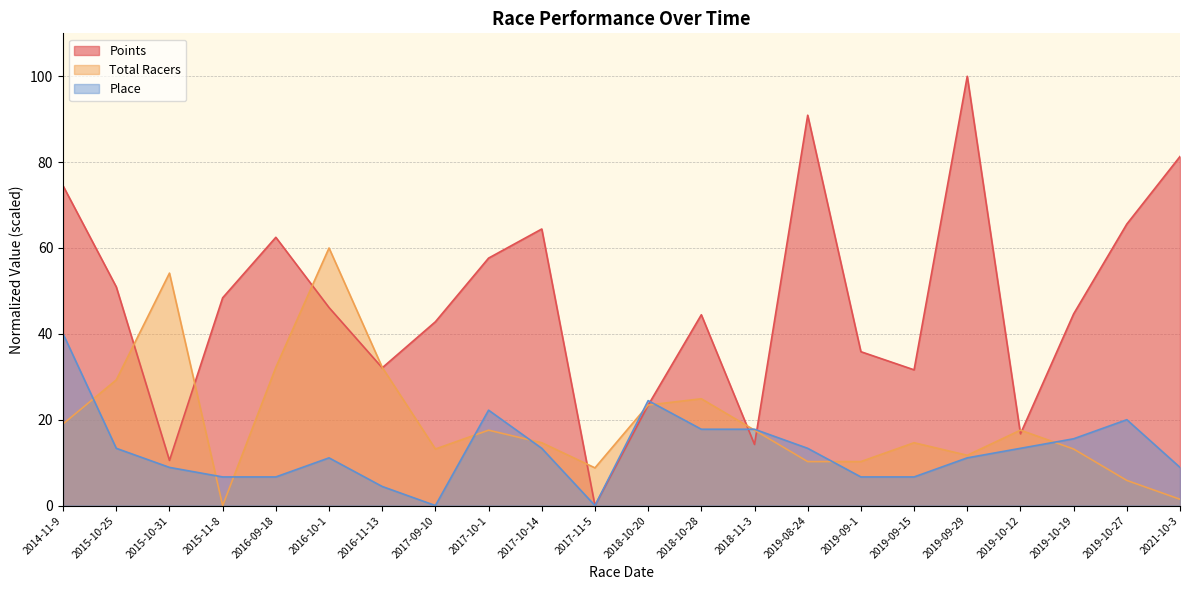

What is the difference between the second highest and second lowest values in the Points series?

80.4